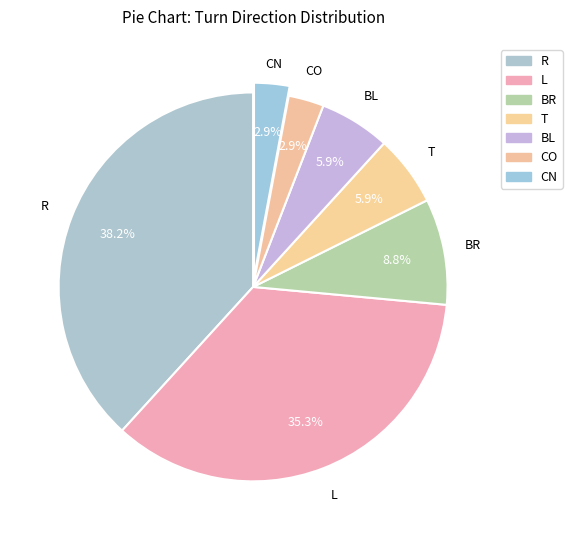

How many slices are in this pie chart?

7